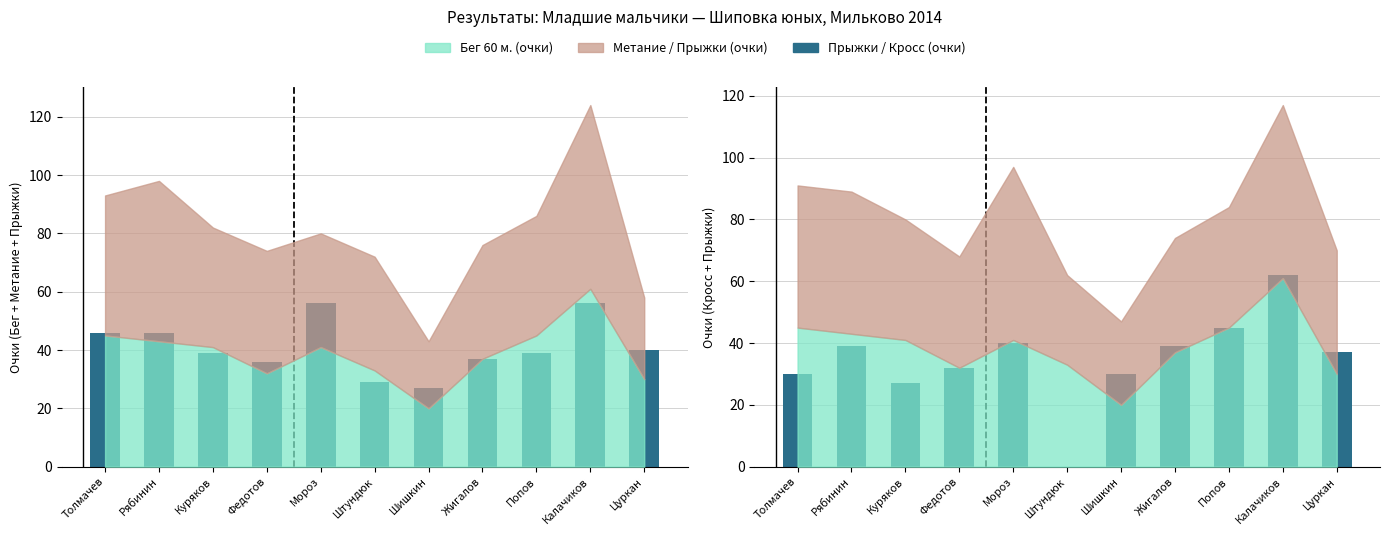

What is the difference between the maximum and second lowest values in the Кросс (очки) series?

35